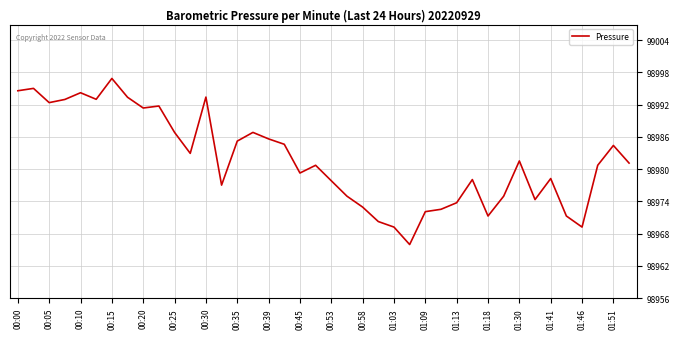

What is the greatest value displayed?

98996.9